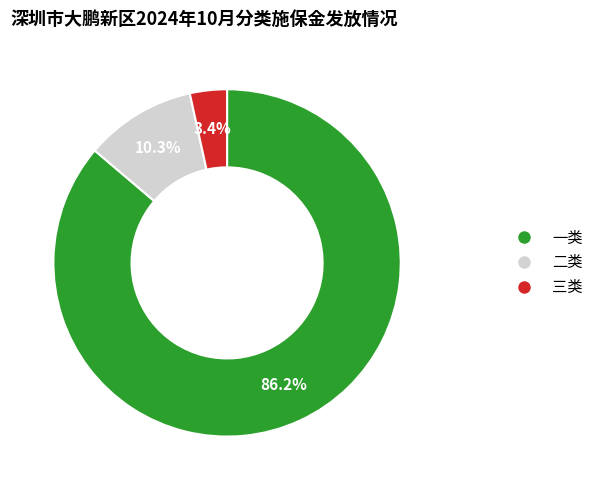

To the nearest percent, what is the combined percentage of 一类 and 二类?

97%